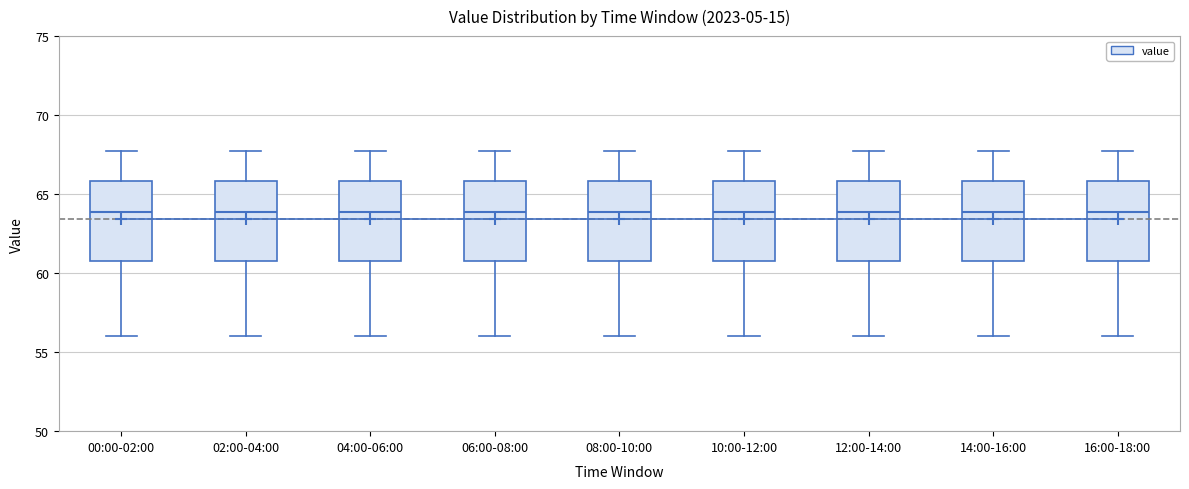

Reading left to right, transcribe this box plot: for each box, give where its median line is, the range the box spans, and where its two whiskers end, as read against the y-axis. The values are not printed on the chart, so give them approximately, as read against the axis.

00:00-02:00: median 64, box 61 to 66, whiskers 56 to 68
02:00-04:00: median 64, box 61 to 66, whiskers 56 to 68
04:00-06:00: median 64, box 61 to 66, whiskers 56 to 68
06:00-08:00: median 64, box 61 to 66, whiskers 56 to 68
08:00-10:00: median 64, box 61 to 66, whiskers 56 to 68
10:00-12:00: median 64, box 61 to 66, whiskers 56 to 68
12:00-14:00: median 64, box 61 to 66, whiskers 56 to 68
14:00-16:00: median 64, box 61 to 66, whiskers 56 to 68
16:00-18:00: median 64, box 61 to 66, whiskers 56 to 68